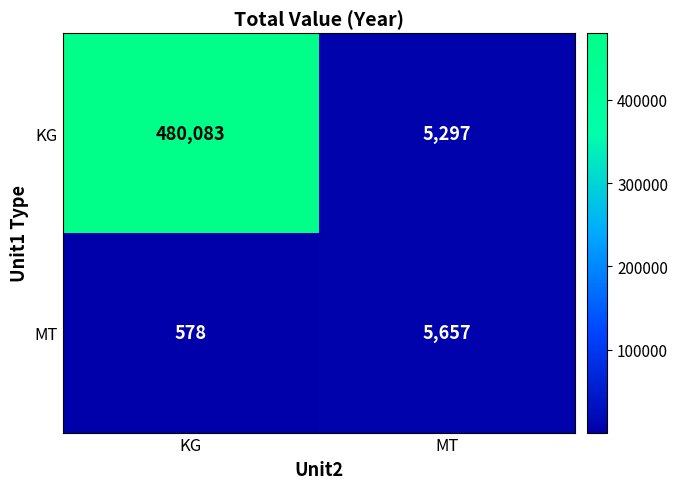

Read the KG value at KG.

480083